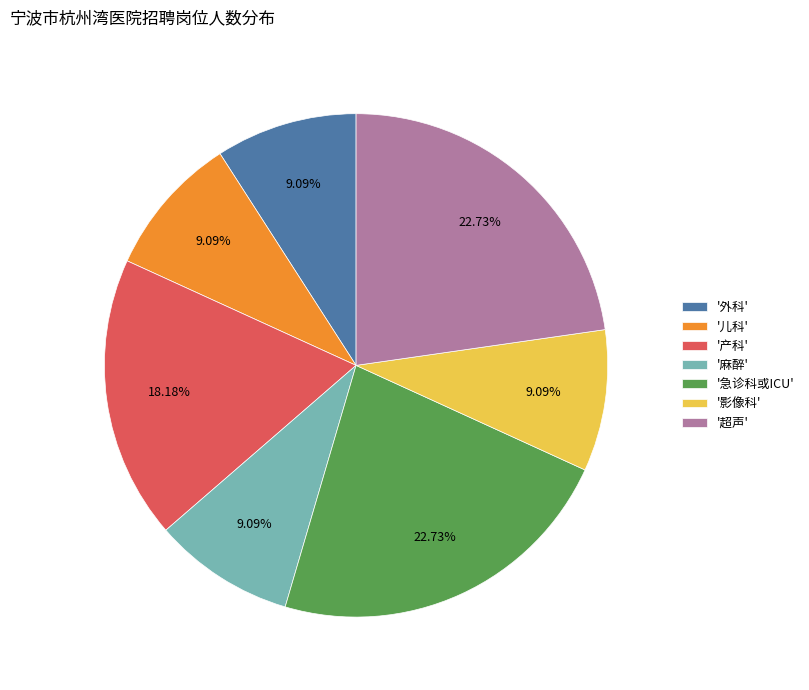

Is the sum of '急诊科或ICU' and '麻醉' greater than half?

No